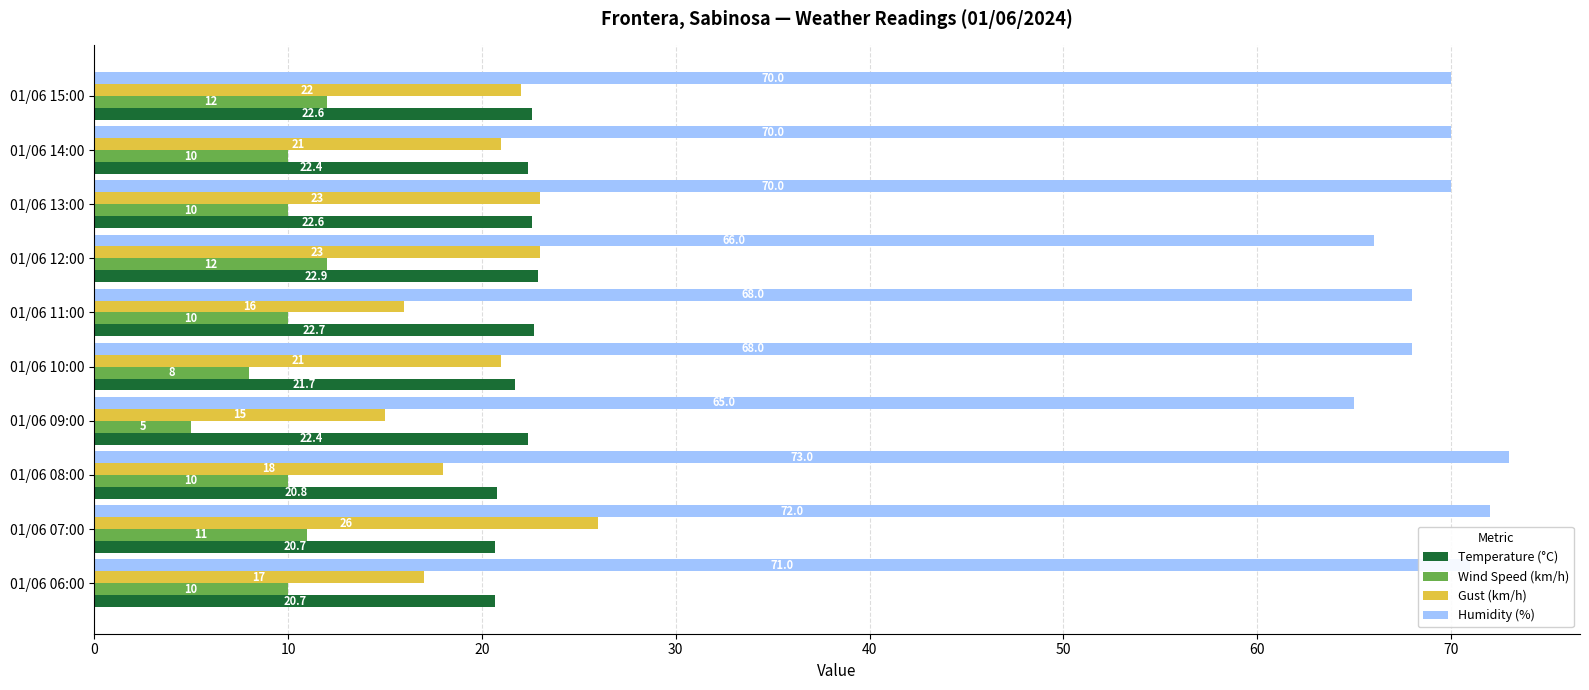

The Gust (km/h) series shows 16.0 at 01/06 11:00. True or false?

True